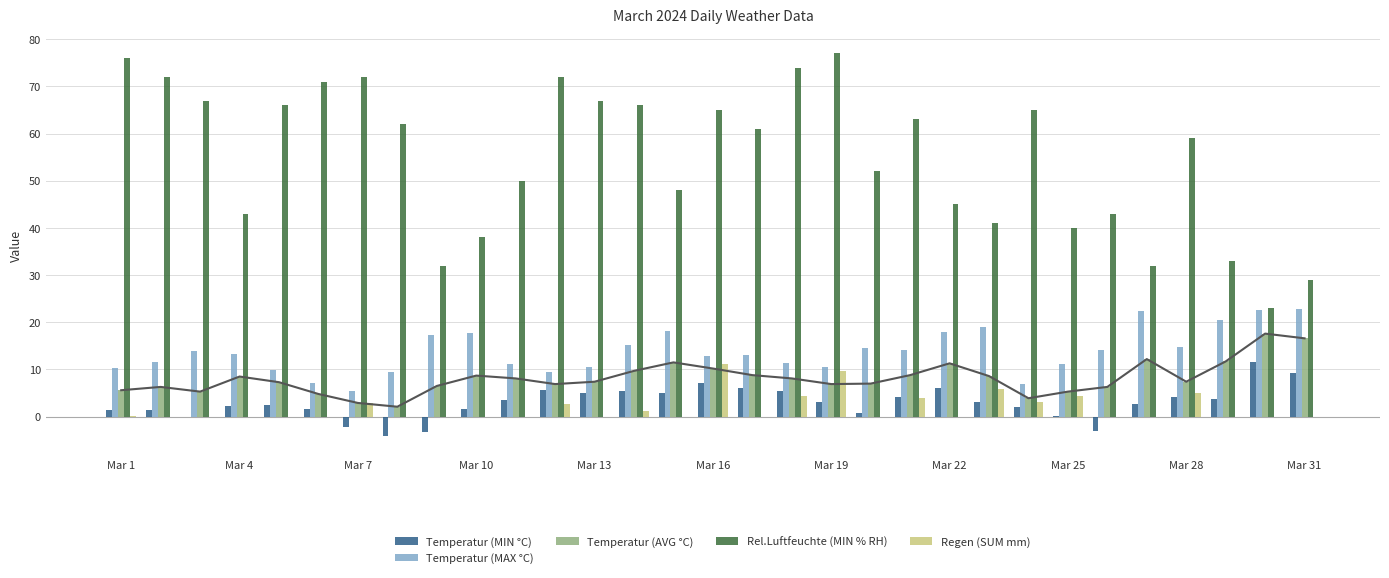

How many values in the Temperatur (MAX °C) series are below 13?

14